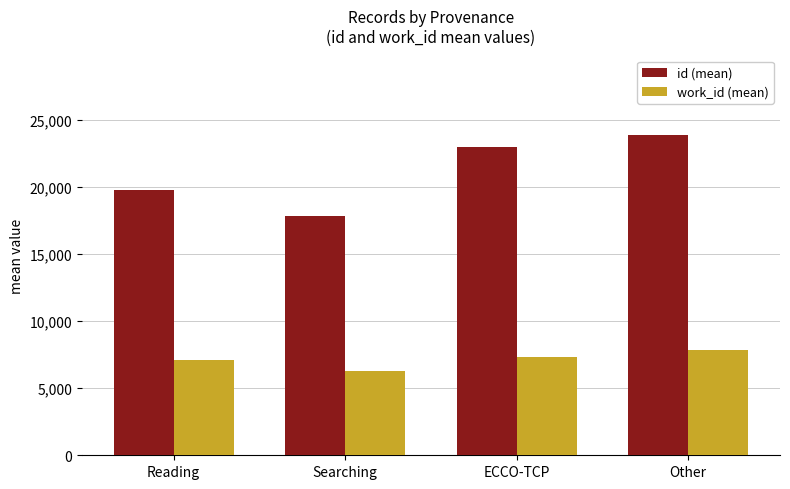

What is the lowest value of the id (mean) series?

17842.5